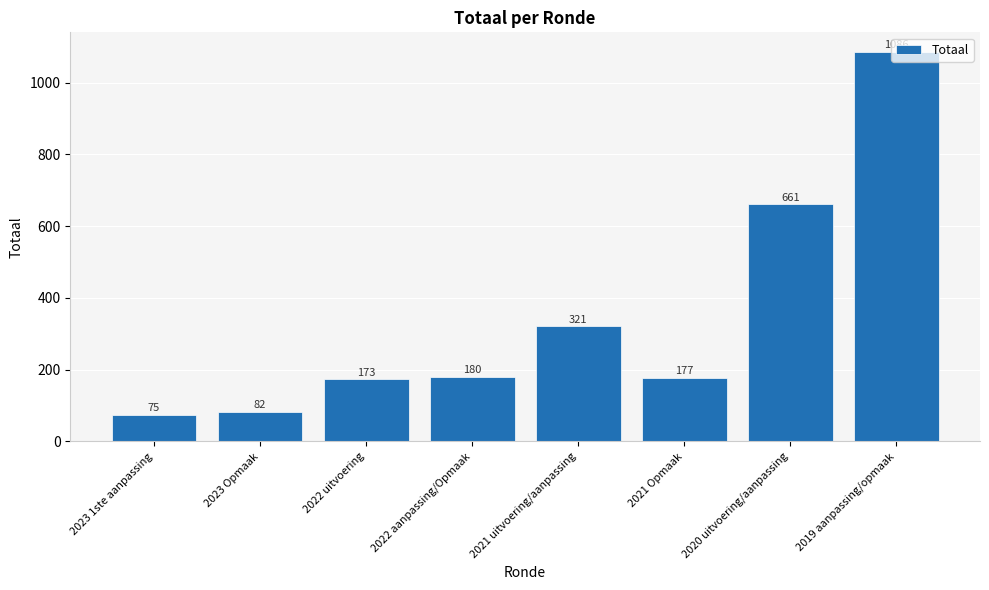

At which category does the chart reach its peak across all series?

2019 aanpassing/opmaak